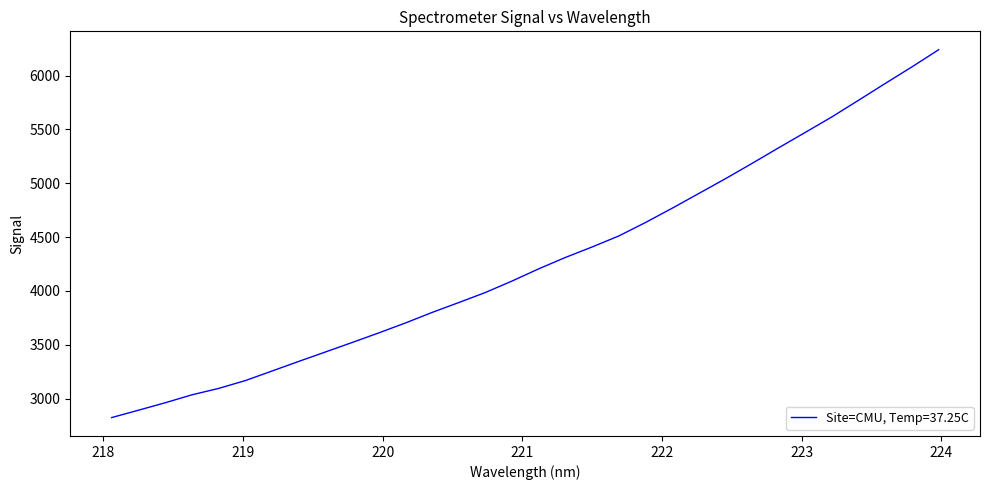

What is the difference between the maximum and minimum values?

3414.3